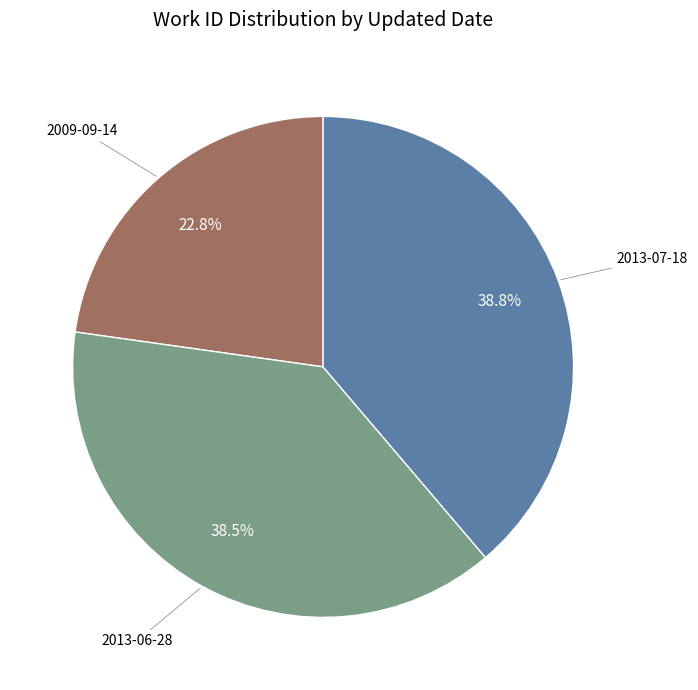

Is there any slice that represents more than half of the pie?

No